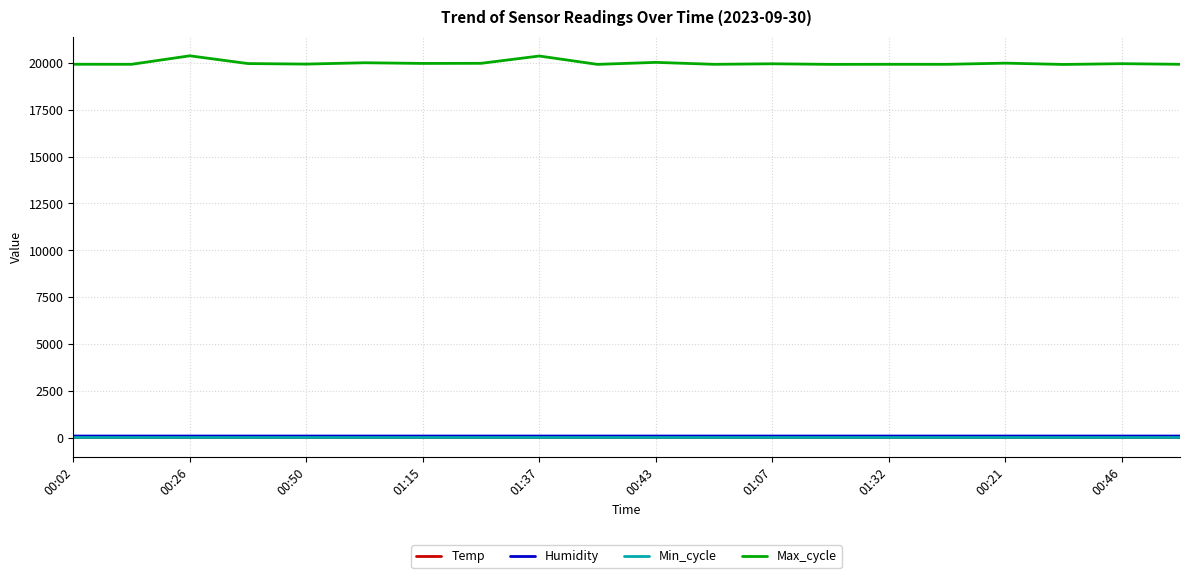

What is the difference between the second highest and second lowest values in the Humidity series?

0.1